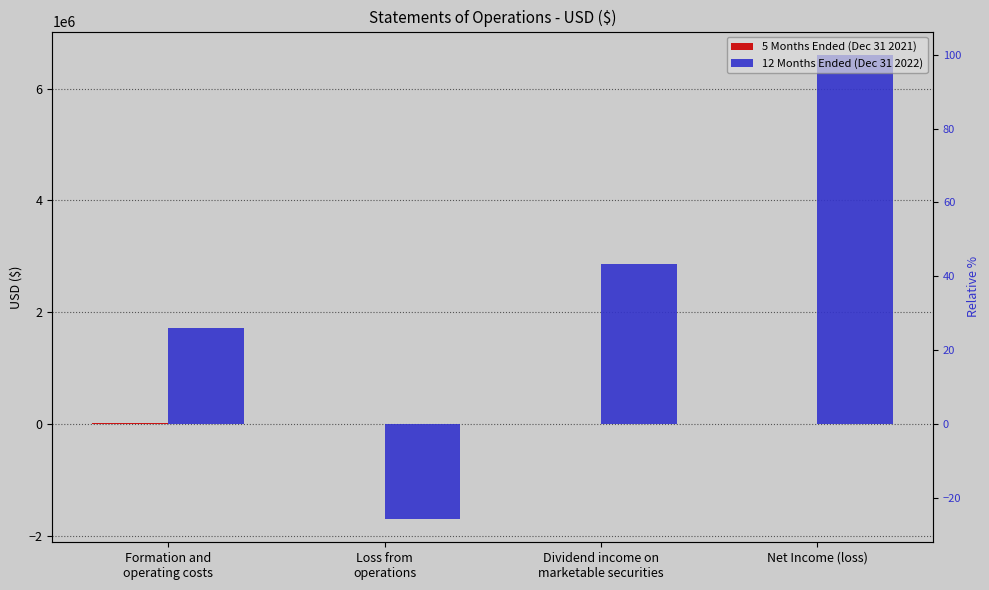

What is the difference between the maximum and minimum values in the 5 Months Ended (Dec 31 2021) series?

19926